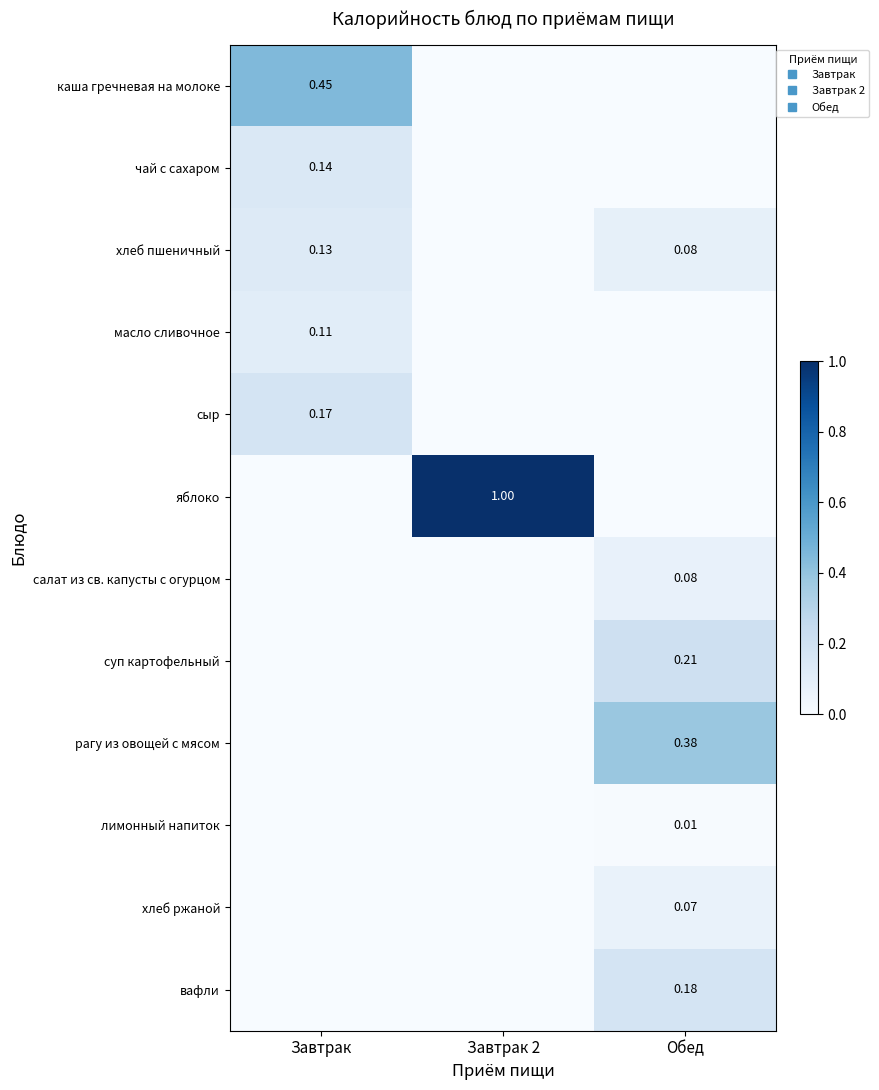

Which series has the widest spread of values?

яблоко